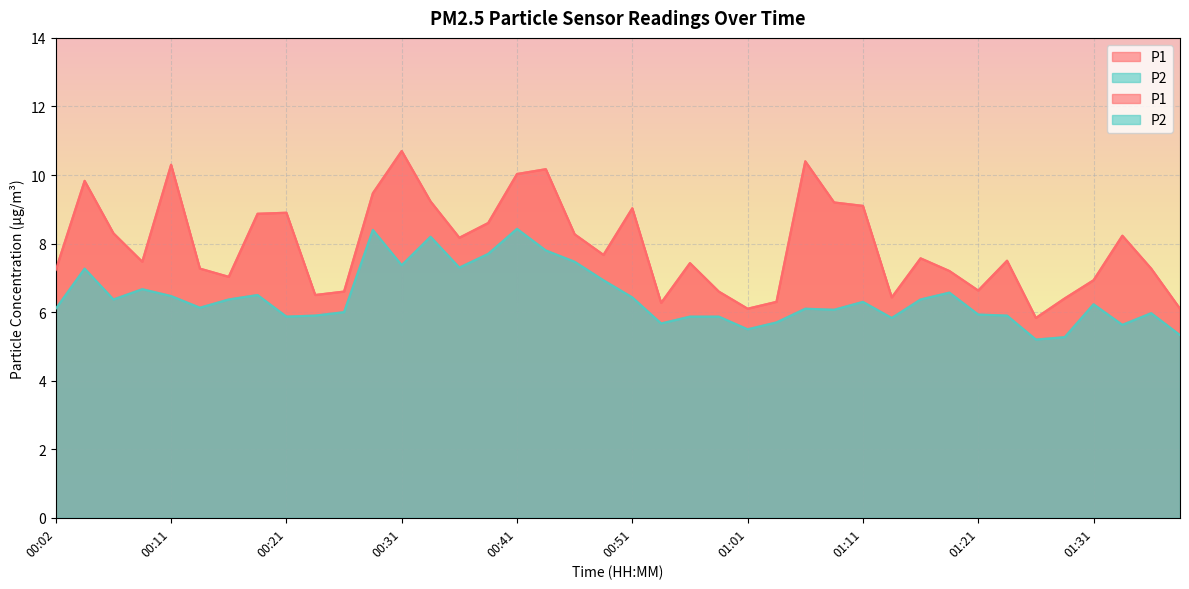

What is the label of the 25th point from the right?

00:39